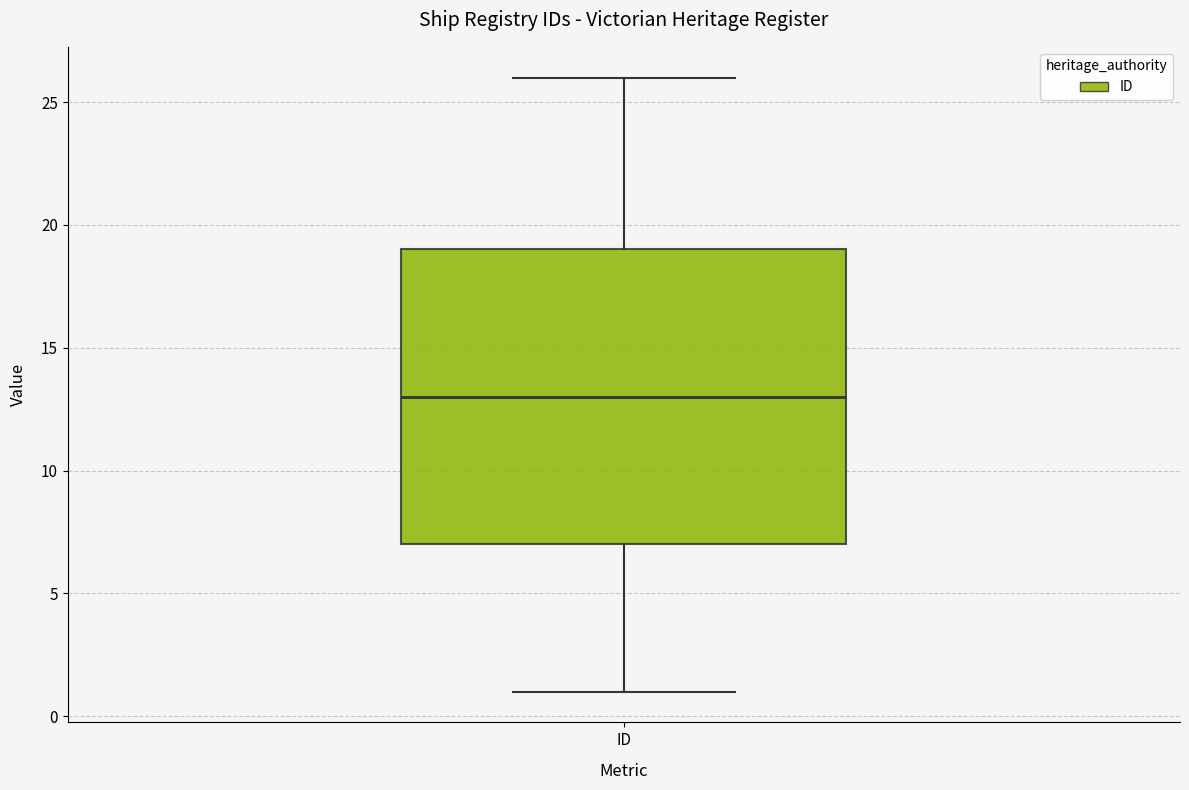

Where does the upper whisker of the box for ID end on the y-axis? The values are not printed on the chart, so give them approximately, as read against the axis.

26